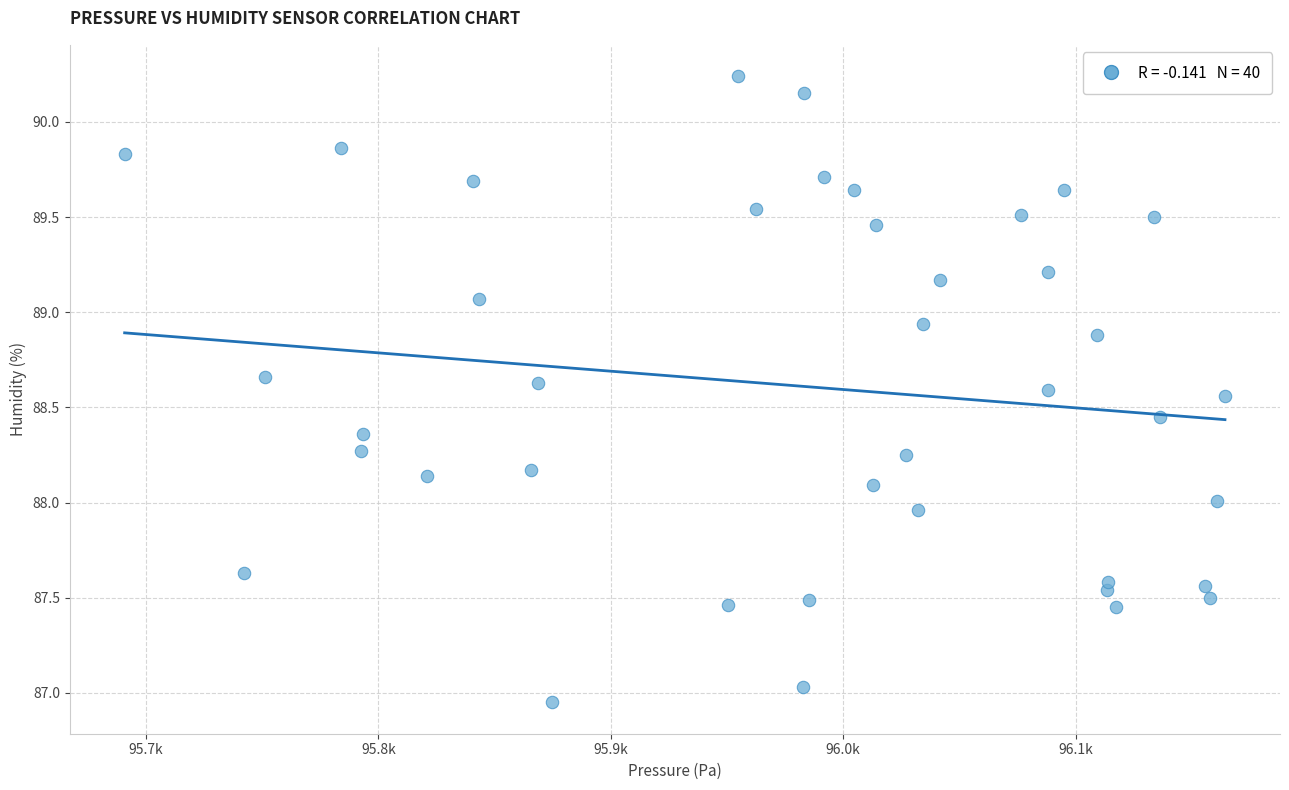

What is the range of Y values (max minus min)?

3.3